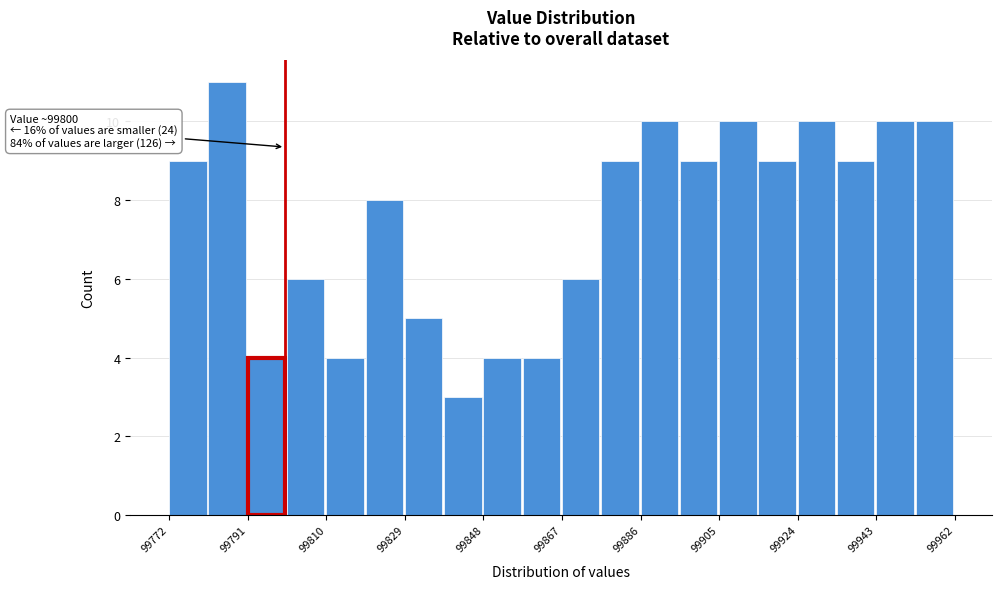

Which range on the x-axis has the tallest bar?

99781.5 to 99791.0